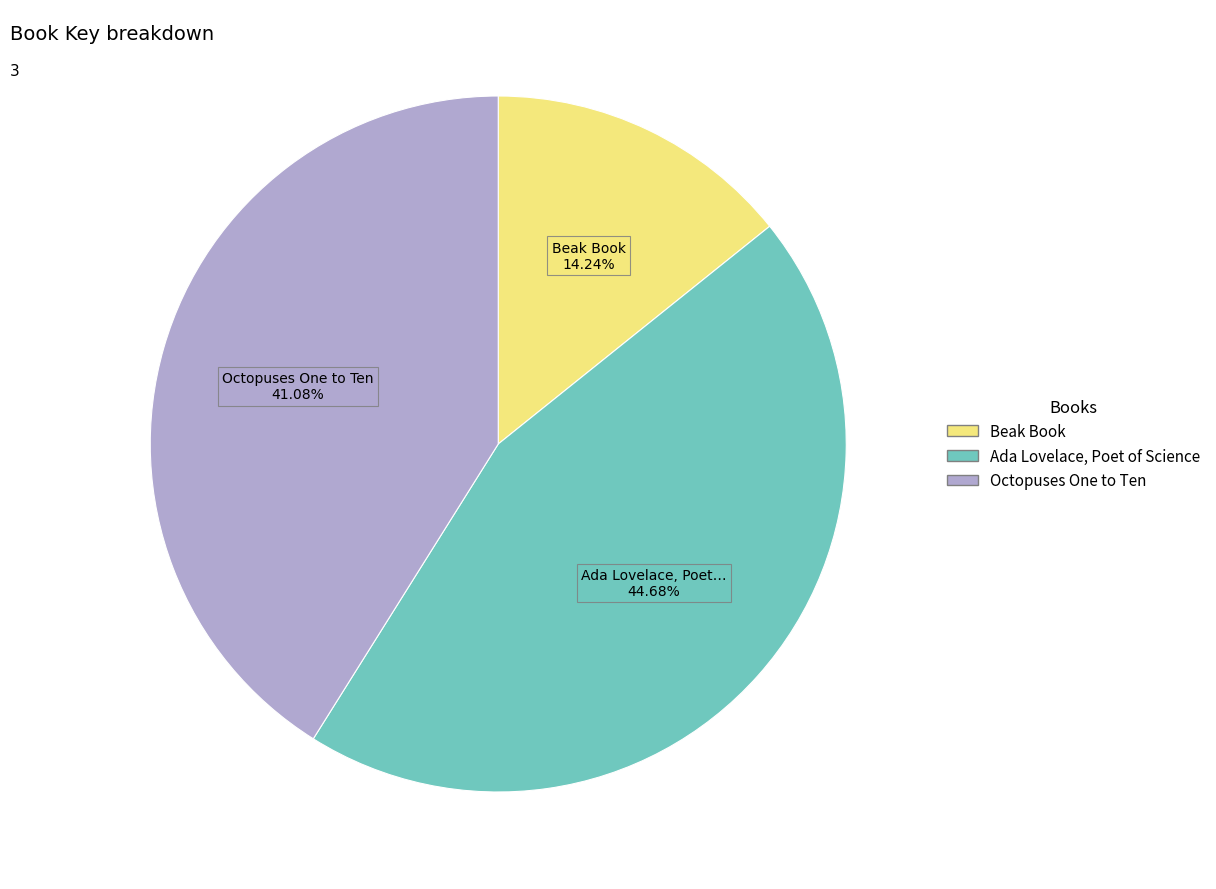

What percentage is NOT represented by Ada Lovelace, Poet of Science?

55.3%